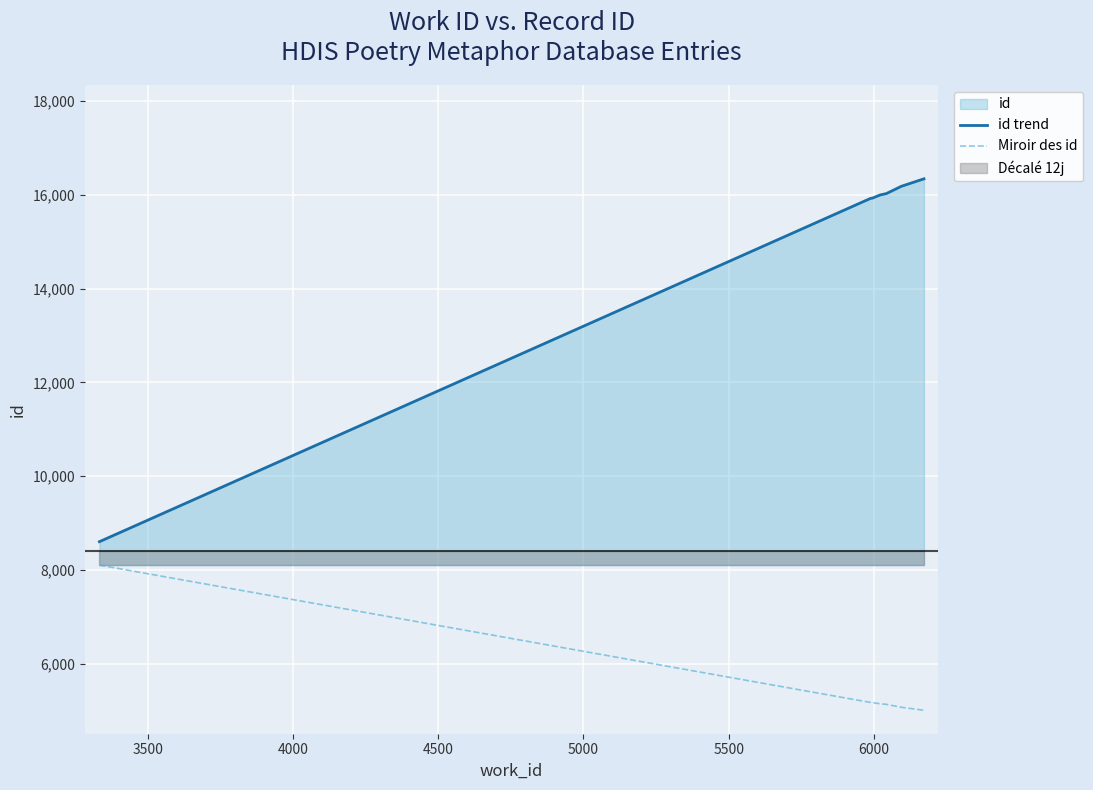

How many data points in Miroir des id are less than 5175?

5